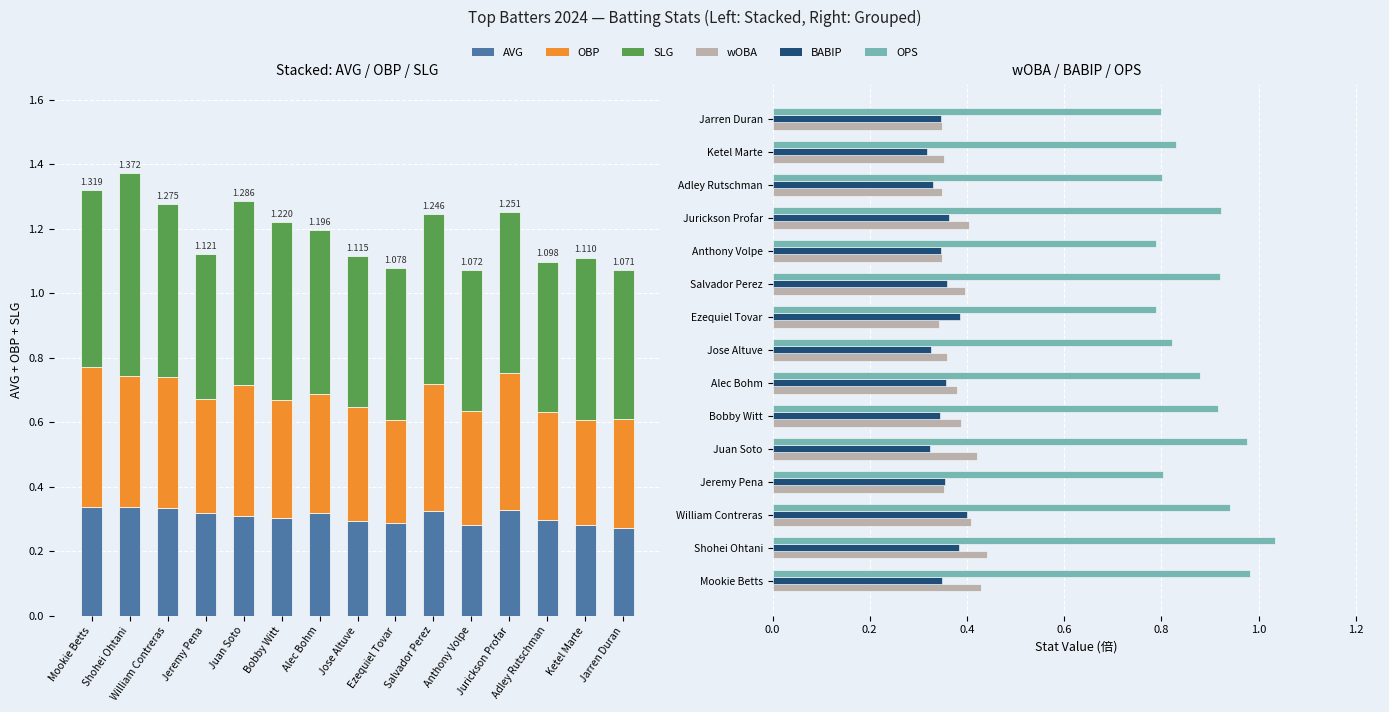

What are all the series names shown in the legend?

AVG, OBP, SLG, wOBA, BABIP, OPS